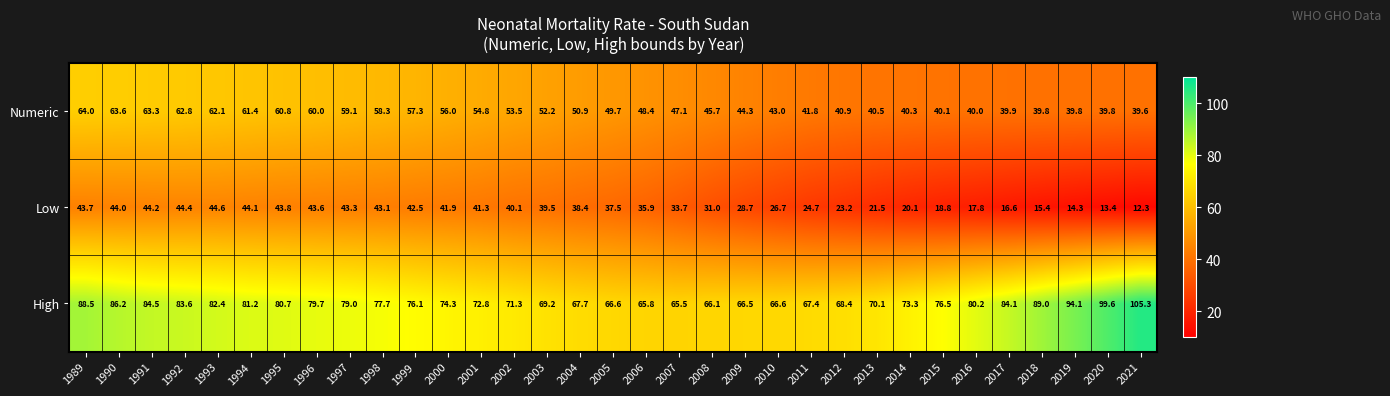

At which label does Numeric reach its minimum?

2021